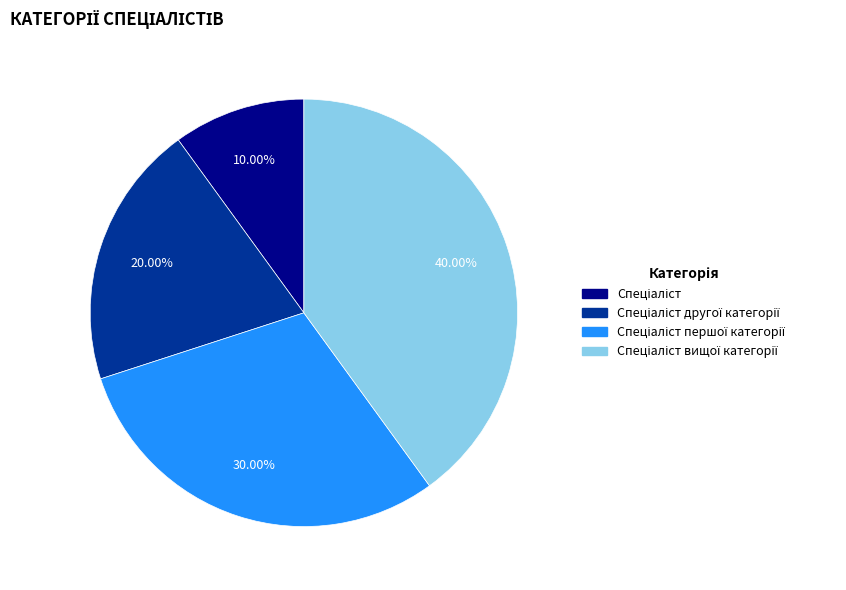

Does any single category account for the majority?

No